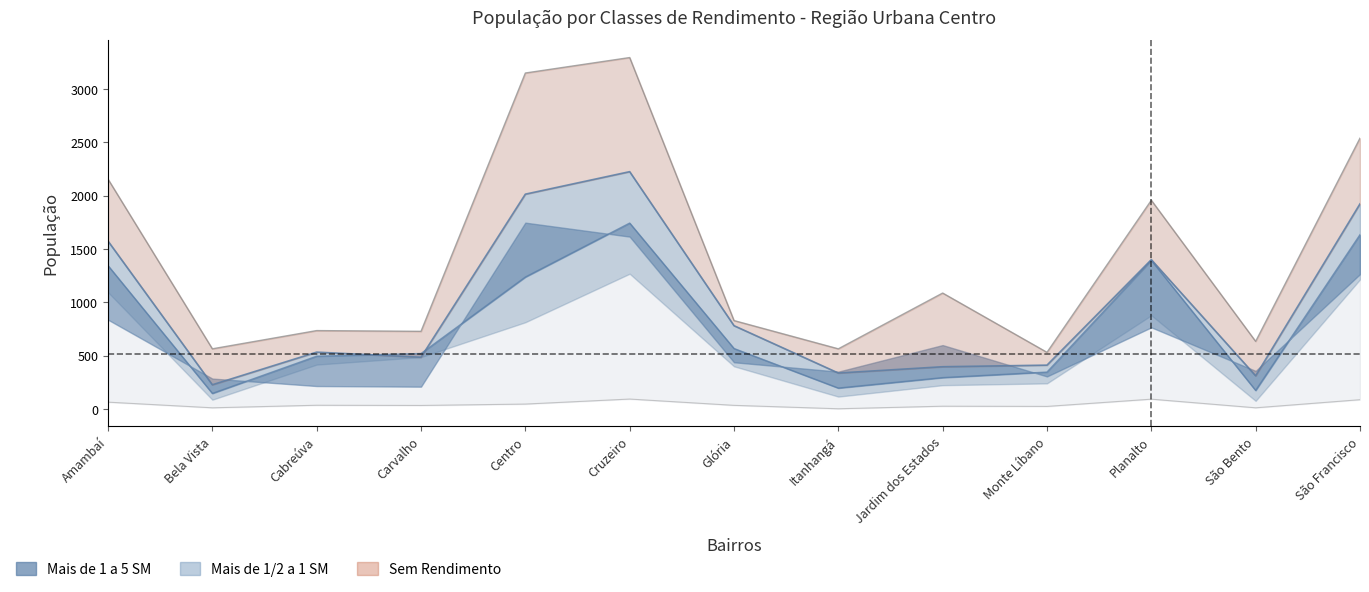

Where is the first local minimum for SEM RENDIMENTO line?

Bela Vista